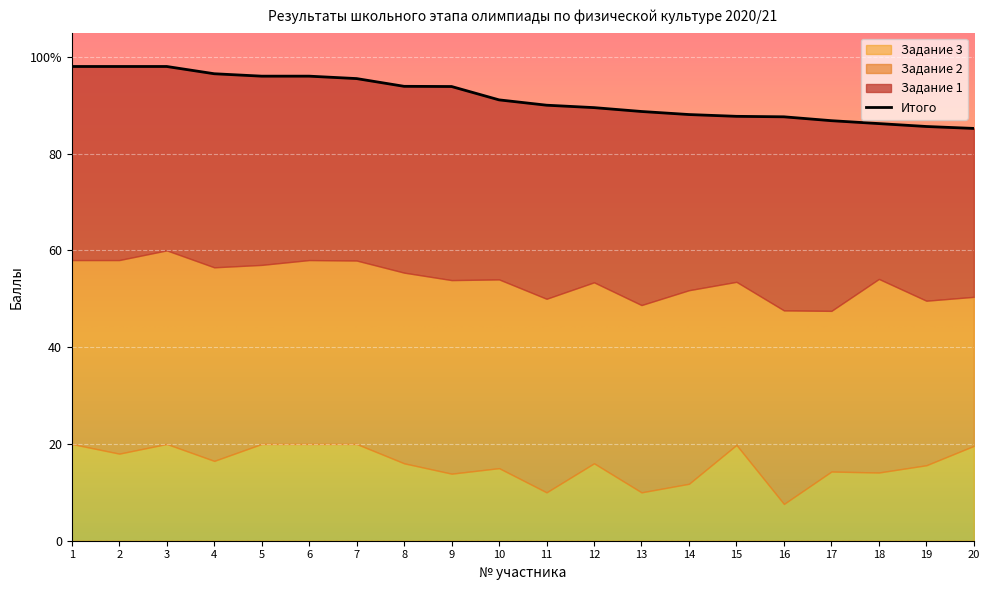

How many data points does each series have?

20